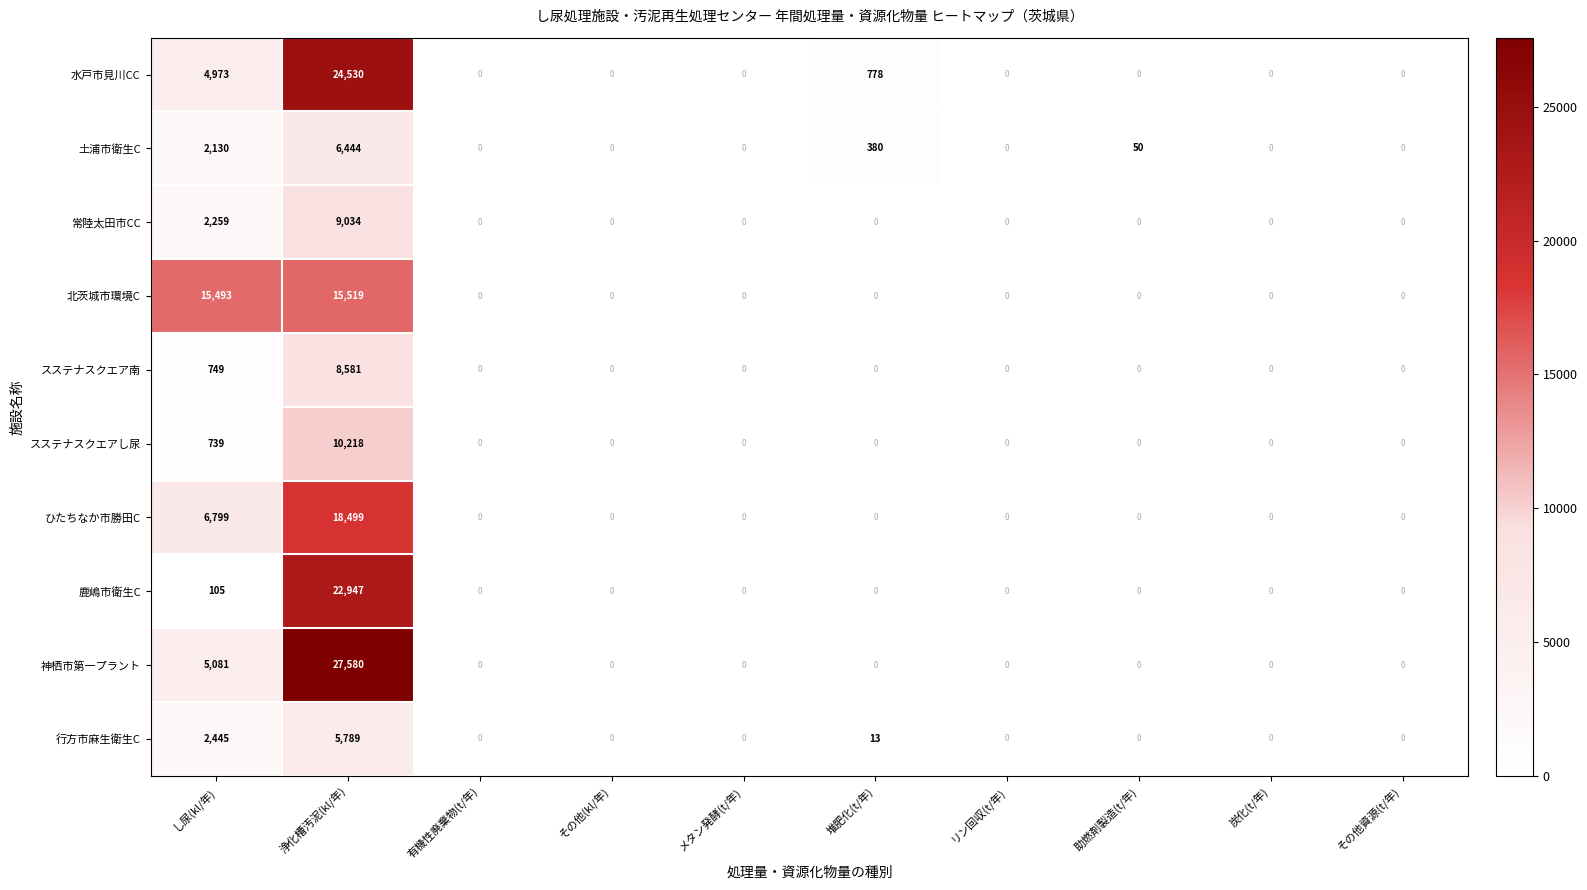

The スステナスクエアし尿 series shows 739 at し尿(kl/年). True or false?

True